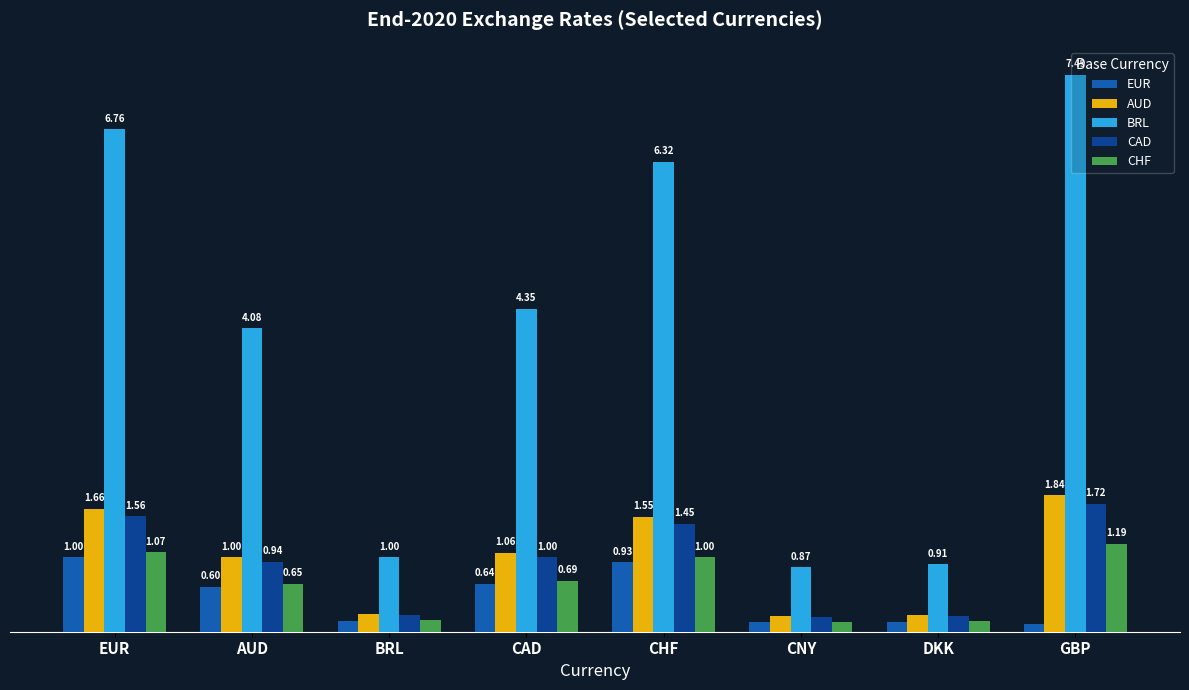

At which label does CAD reach its peak?

GBP